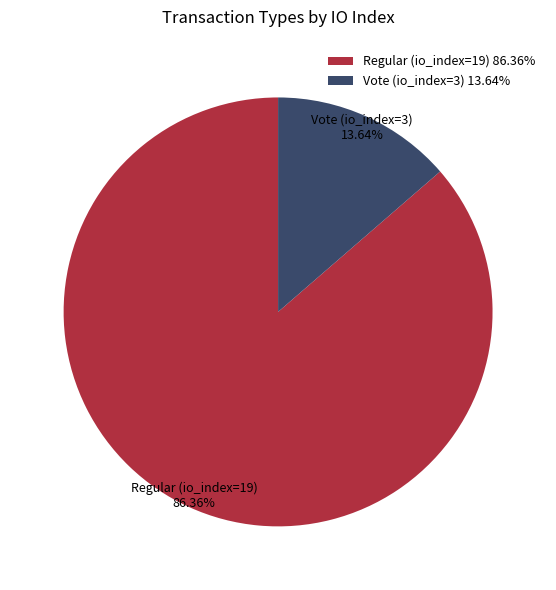

Approximately how many times larger is the value at Regular (io_index=19) compared to Vote (io_index=3)?

6.3